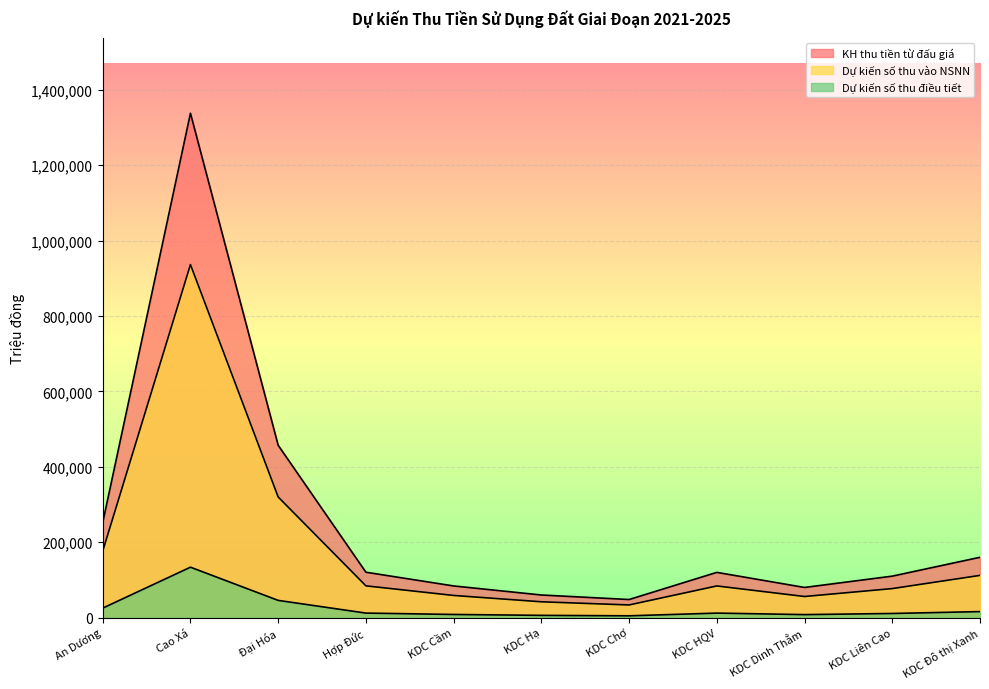

The Dự kiến số thu điều tiết series shows 8000 at KDC Dinh Thẳm. True or false?

True